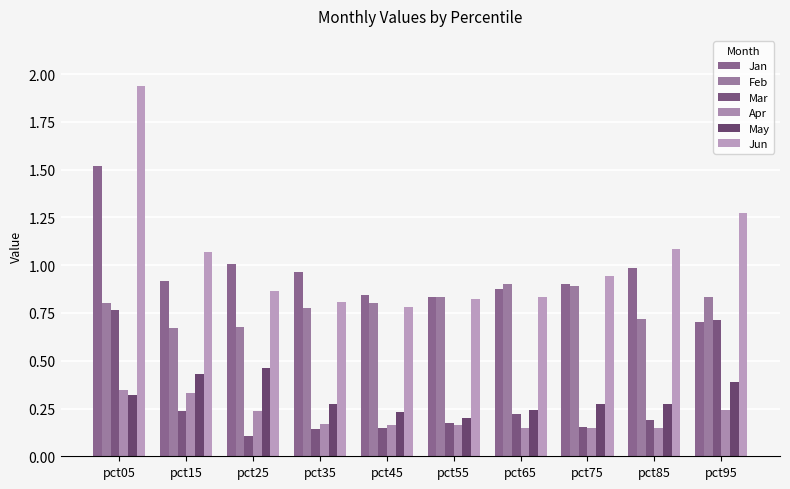

Which series has the widest spread of values?

Jun